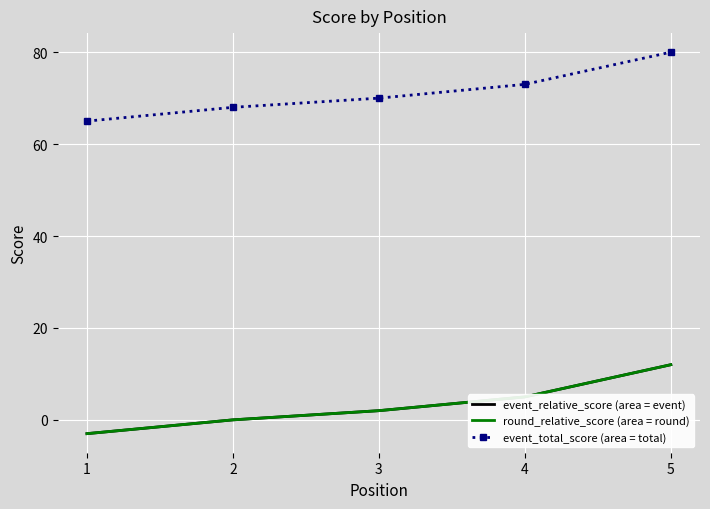

True or false: event_relative_score (area = event) and event_total_score (area = total) intersect in this chart.

False